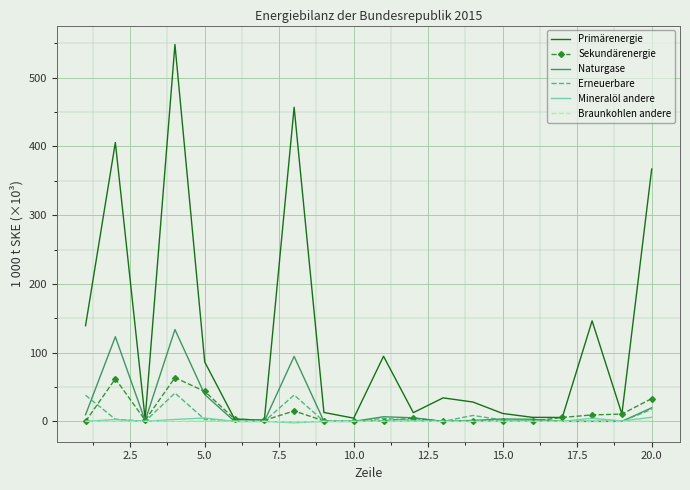

Which series has the largest total across all categories?

Primärenergie